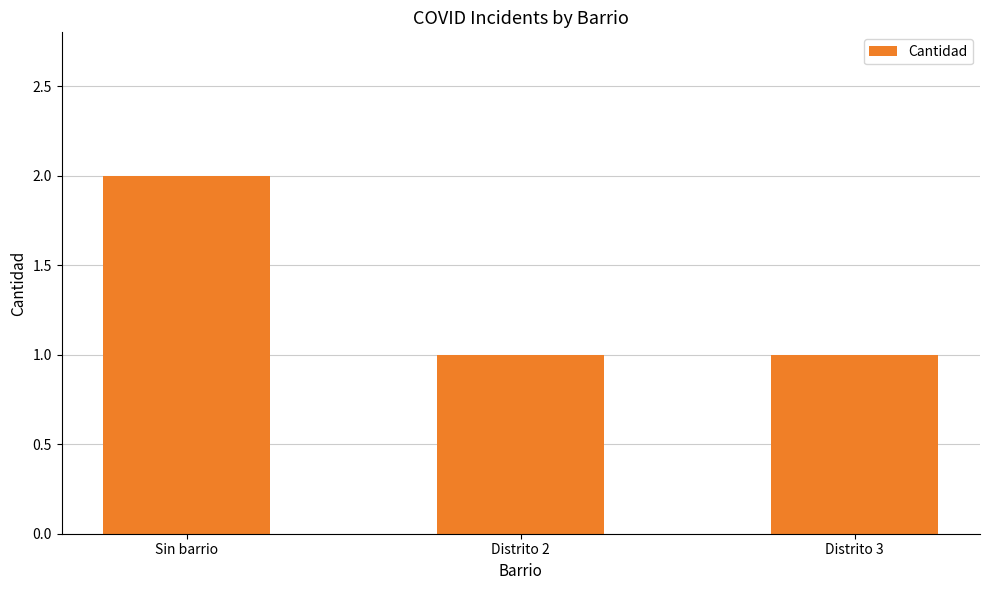

How many bars are there in total?

3